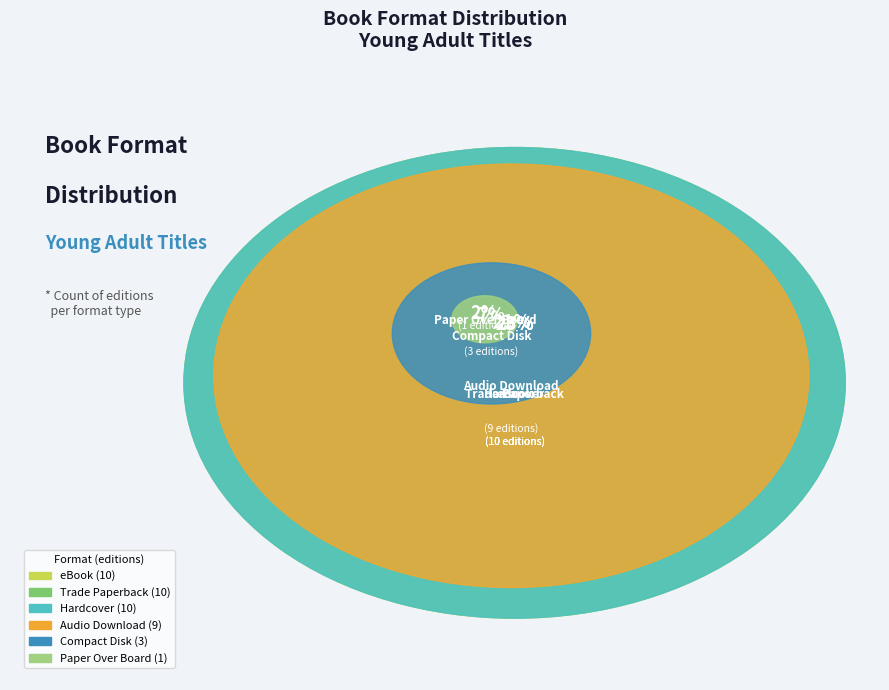

Between Audio Download and Hardcover, which is larger?

Hardcover